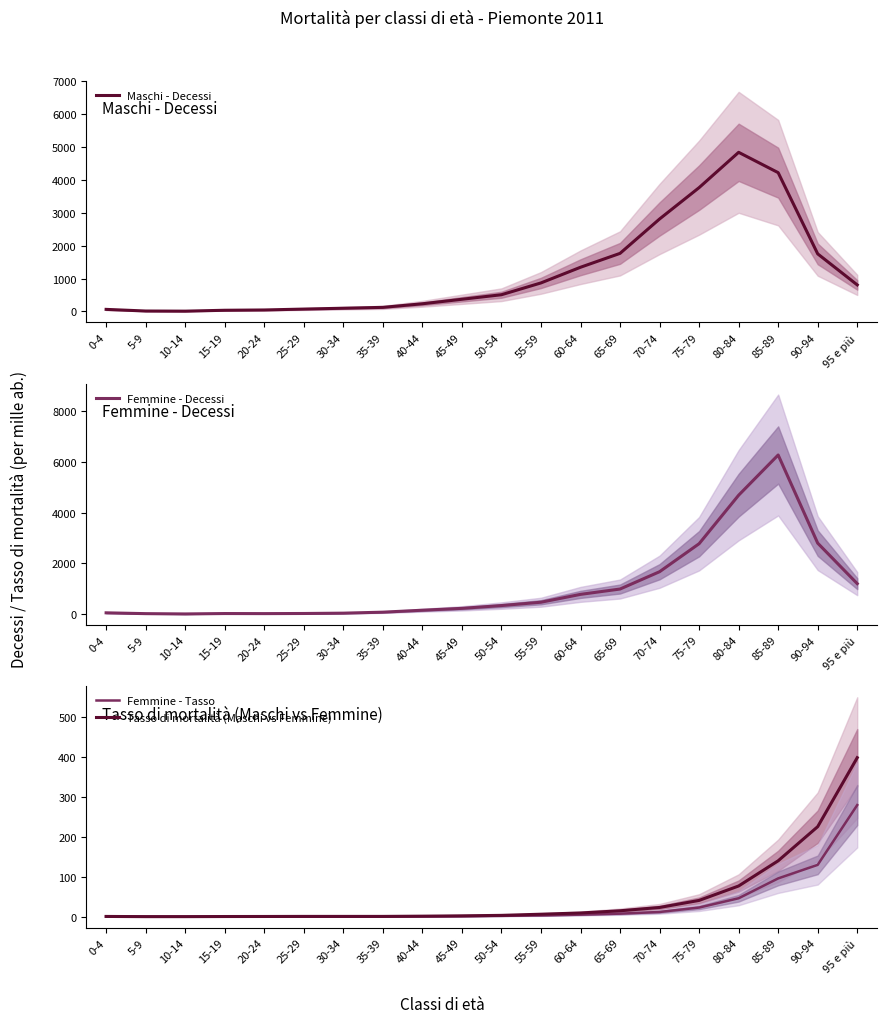

Reading left to right, extract all data points from this chart.

Maschi - Decessi: 0-4=63.0	5-9=13.0	10-14=9.0	15-19=36.0	20-24=45.0	25-29=72.0	30-34=98.0	35-39=124.0	40-44=233.0	45-49=370.0	50-54=508.0	55-59=867.0	60-64=1343.0	65-69=1765.0	70-74=2810.0	75-79=3763.0	80-84=4836.0	85-89=4218.0	90-94=1750.0	95 e più=807.0
Femmine - Decessi: 0-4=47.0	5-9=15.0	10-14=3.0	15-19=19.0	20-24=16.0	25-29=21.0	30-34=34.0	35-39=73.0	40-44=150.0	45-49=224.0	50-54=334.0	55-59=466.0	60-64=776.0	65-69=987.0	70-74=1671.0	75-79=2777.0	80-84=4693.0	85-89=6282.0	90-94=2800.0	95 e più=1200.0
Femmine - Tasso: 0-4=0.5	5-9=0.2	10-14=0.0	15-19=0.2	20-24=0.2	25-29=0.2	30-34=0.3	35-39=0.4	40-44=0.8	45-49=1.3	50-54=2.1	55-59=3.2	60-64=5.1	65-69=7.6	70-74=11.8	75-79=22.9	80-84=46.2	85-89=96.0	90-94=130.0	95 e più=280.0
Tasso di mortalità (Maschi vs Femmine): 0-4=0.6	5-9=0.1	10-14=0.1	15-19=0.4	20-24=0.5	25-29=0.7	30-34=0.7	35-39=0.7	40-44=1.3	45-49=2.1	50-54=3.3	55-59=6.2	60-64=9.3	65-69=14.8	70-74=23.1	75-79=40.8	80-84=77.0	85-89=140.2	90-94=225.8	95 e più=398.8